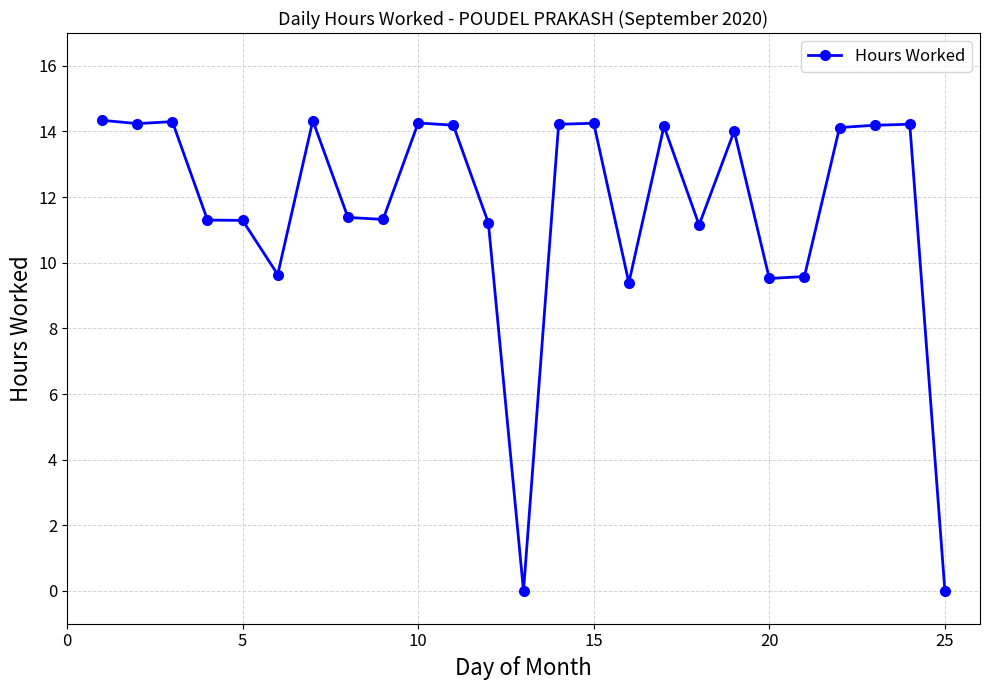

What is the greatest value displayed?

14.3